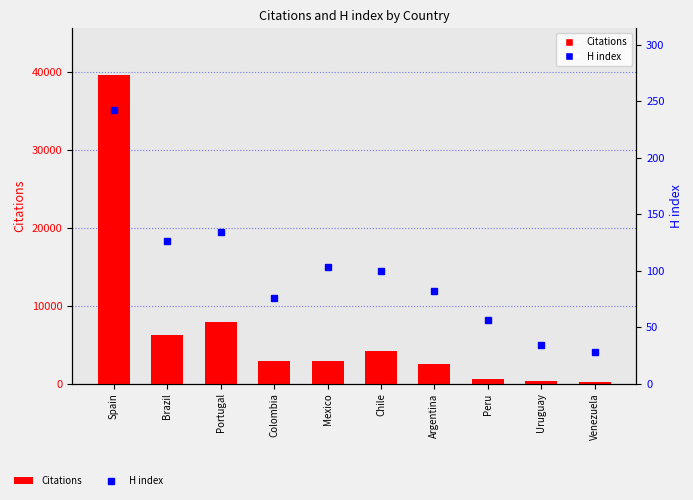

Between Portugal and Uruguay, which is larger?

Portugal